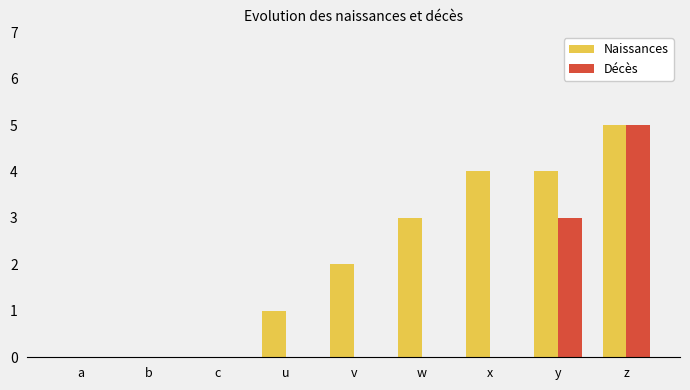

What is the average value of the Décès series?

1